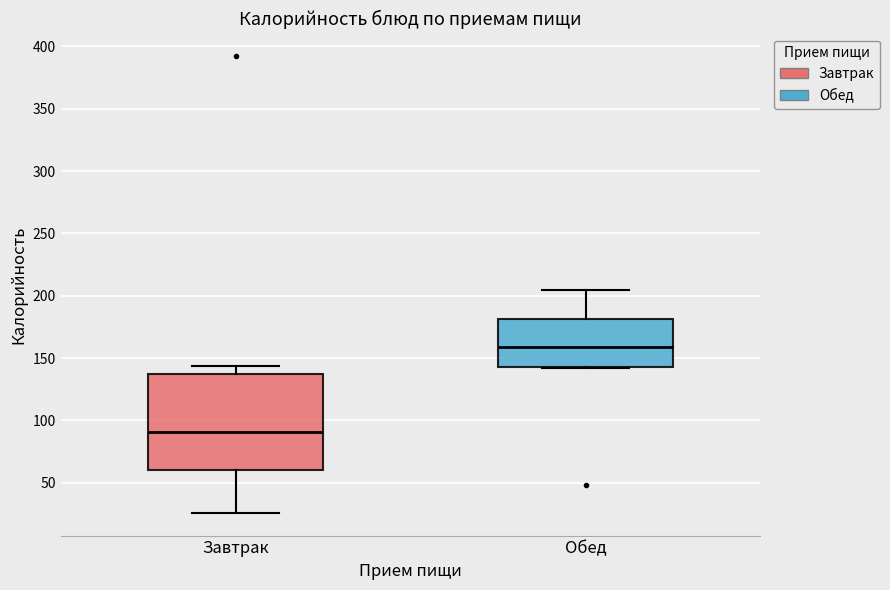

Reading left to right, transcribe this box plot: for each box, give where its median line is, the range the box spans, and where its two whiskers end, as read against the y-axis. The values are not printed on the chart, so give them approximately, as read against the axis.

Завтрак: median 90, box 60 to 135, whiskers 25 to 145
Обед: median 160, box 145 to 180, whiskers 140 to 205